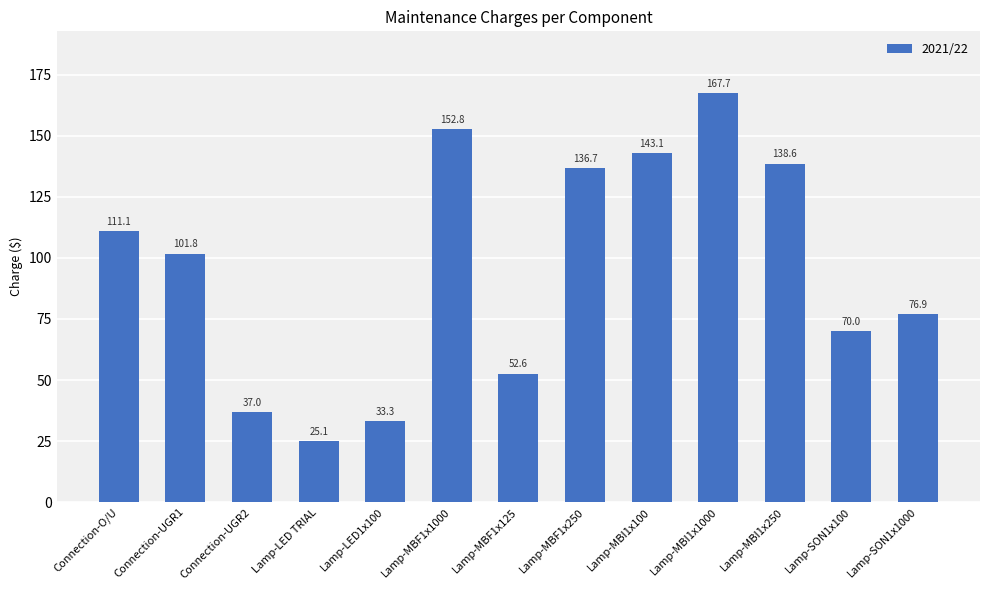

Are the bars horizontal?

No